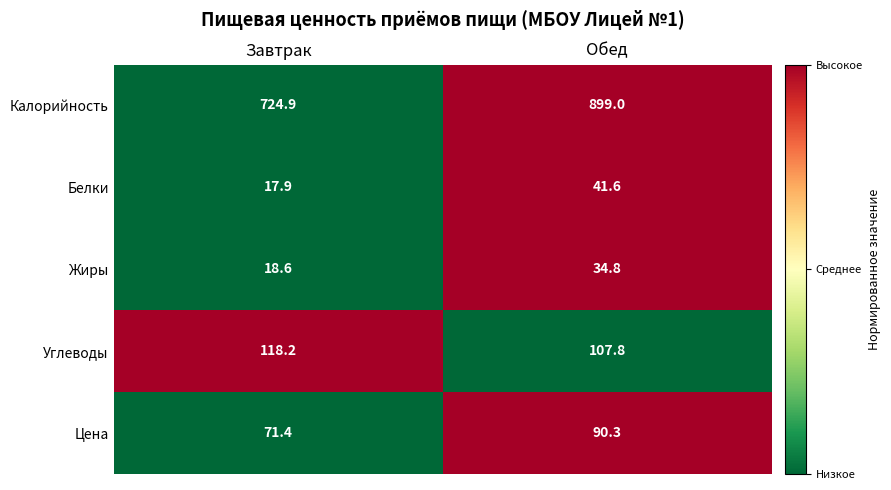

At which category is the sum across all series the highest?

Обед